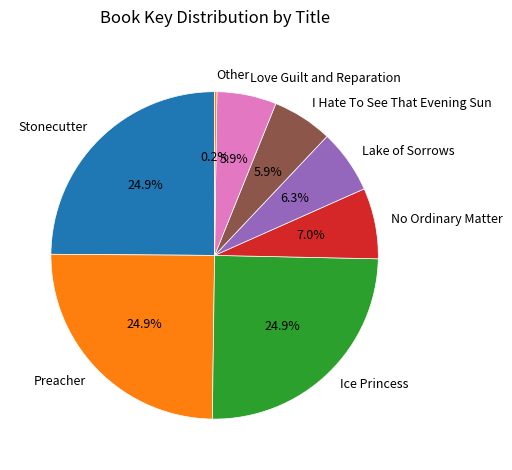

The No Ordinary Matter slice represents 7% of the pie. True or false?

True